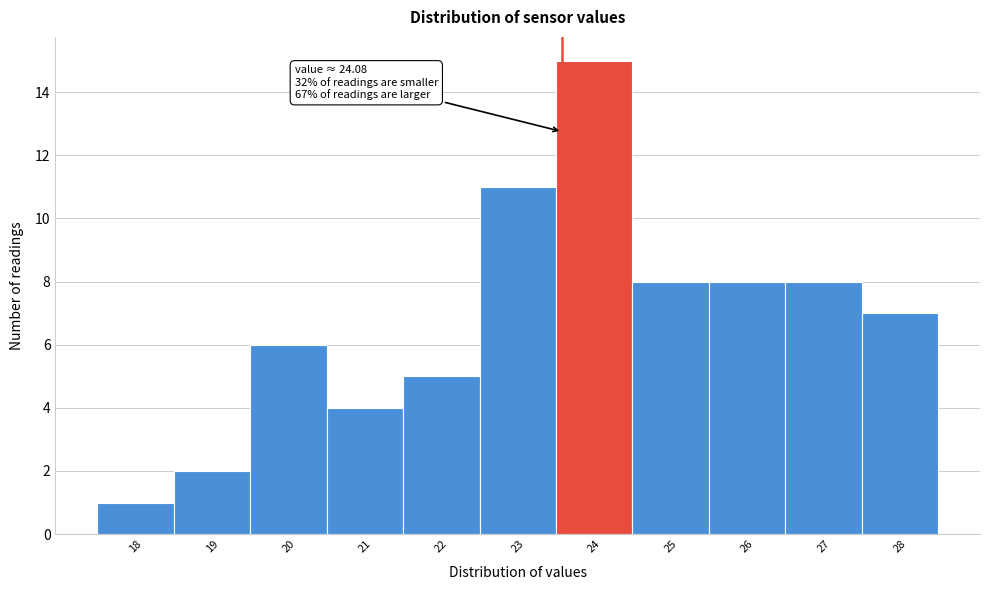

Reading right to left, transcribe all the data shown in this chart.

7	8	8	8	15	11	5	4	6	2	1